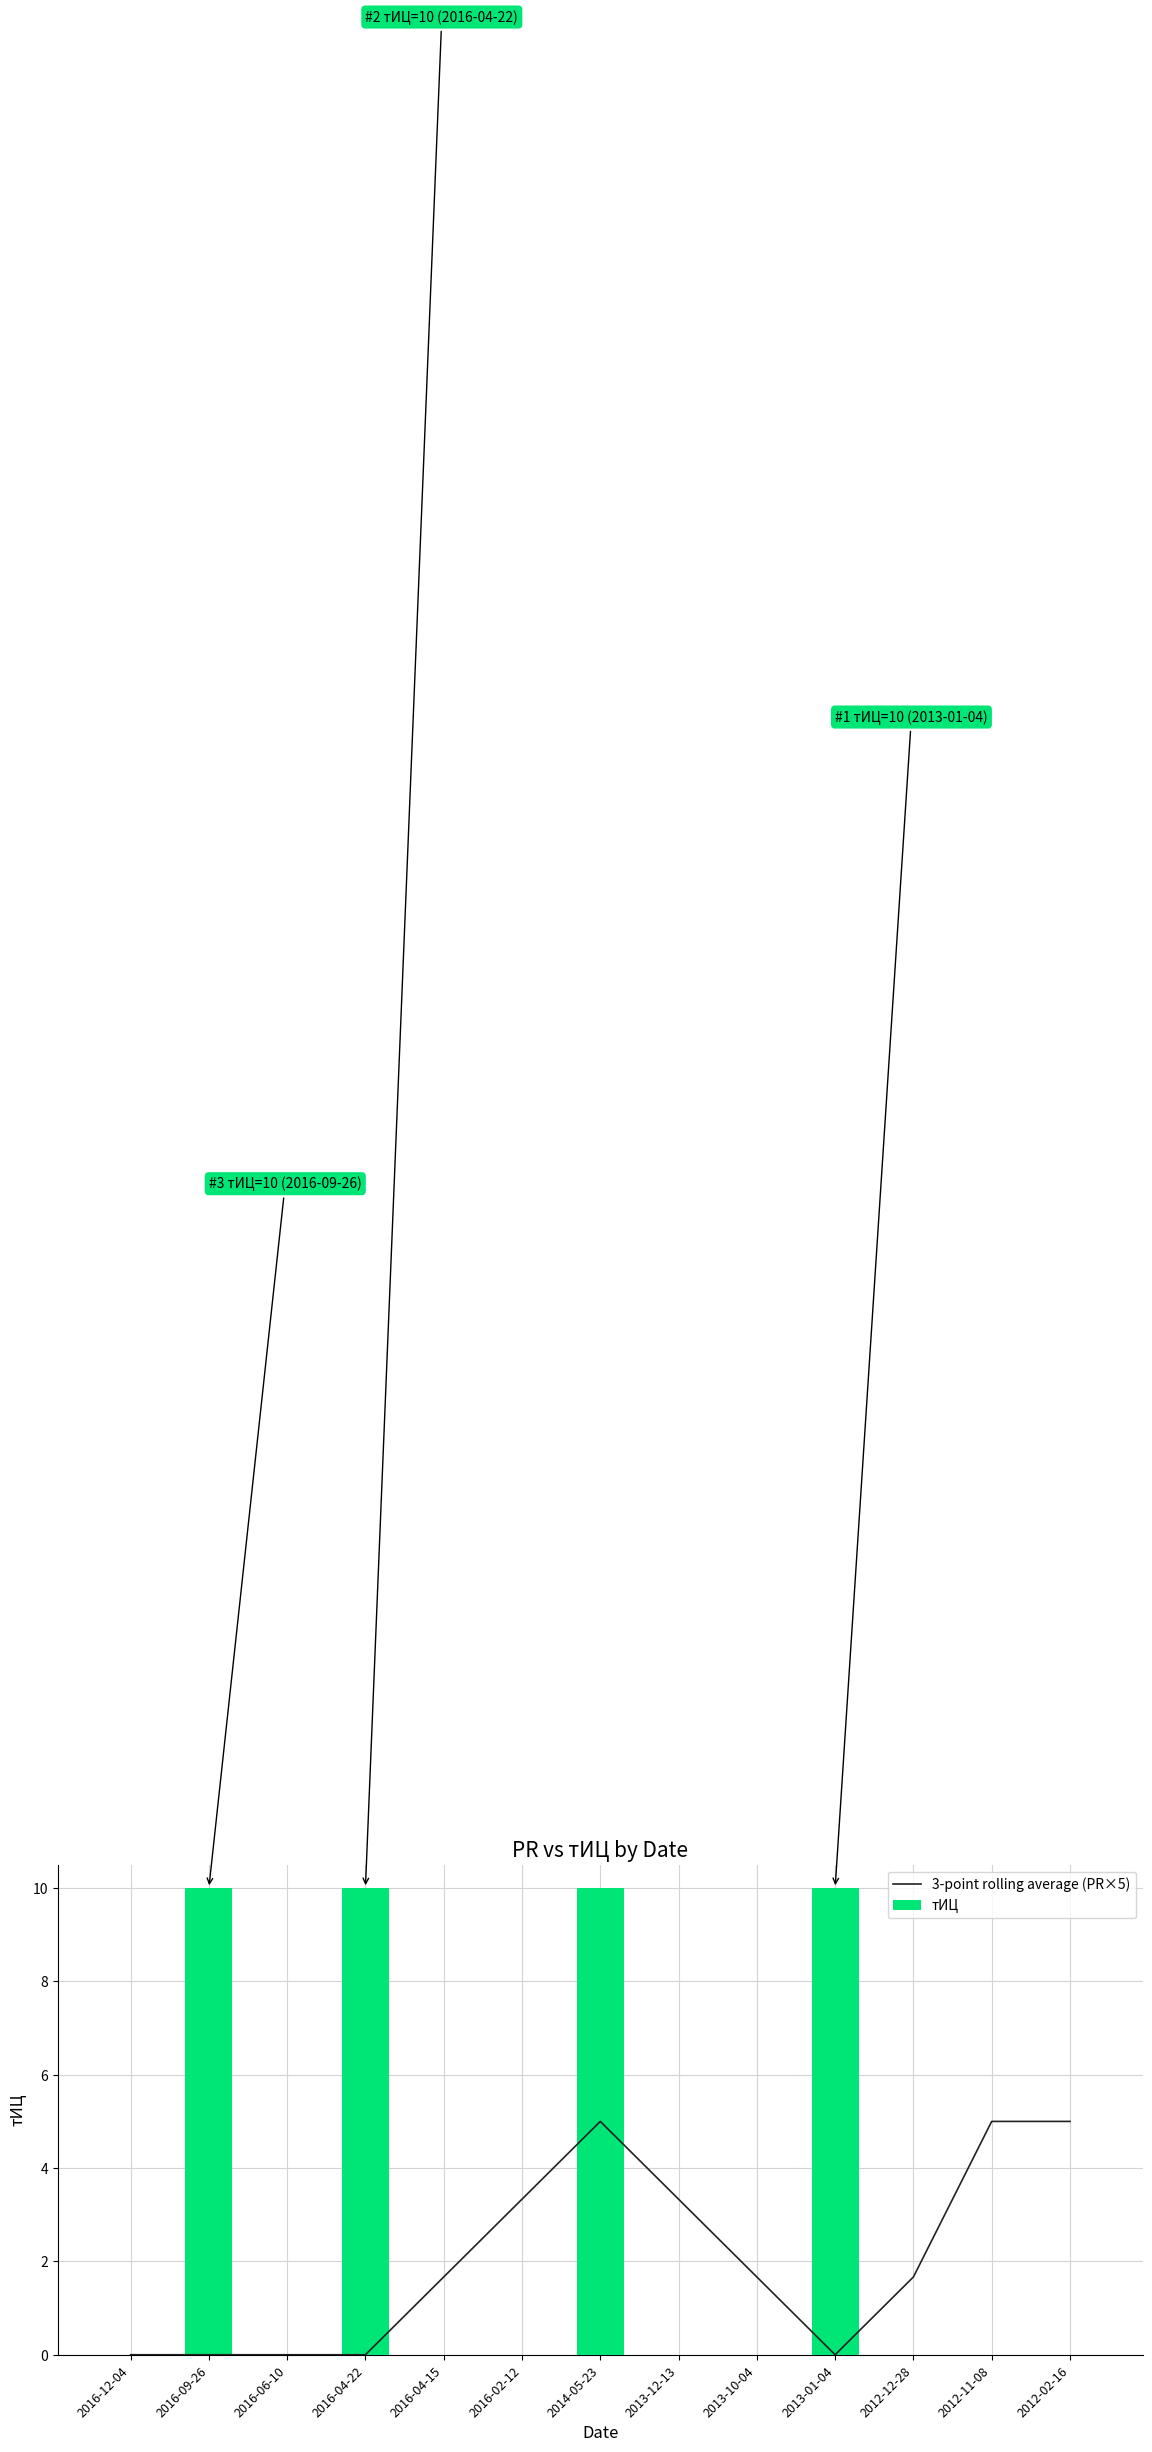

List the series in order of their overall mean, highest first.

тИЦ, 3-point rolling average (PR×5)